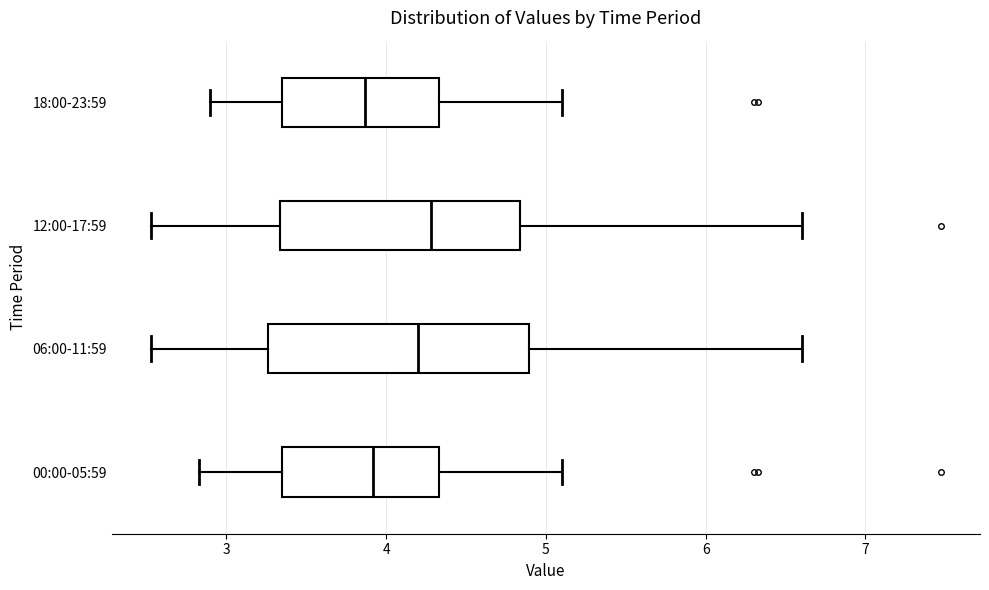

Where does the median line of the box for 18:00-23:59 sit on the x-axis? The values are not printed on the chart, so give them approximately, as read against the axis.

3.9